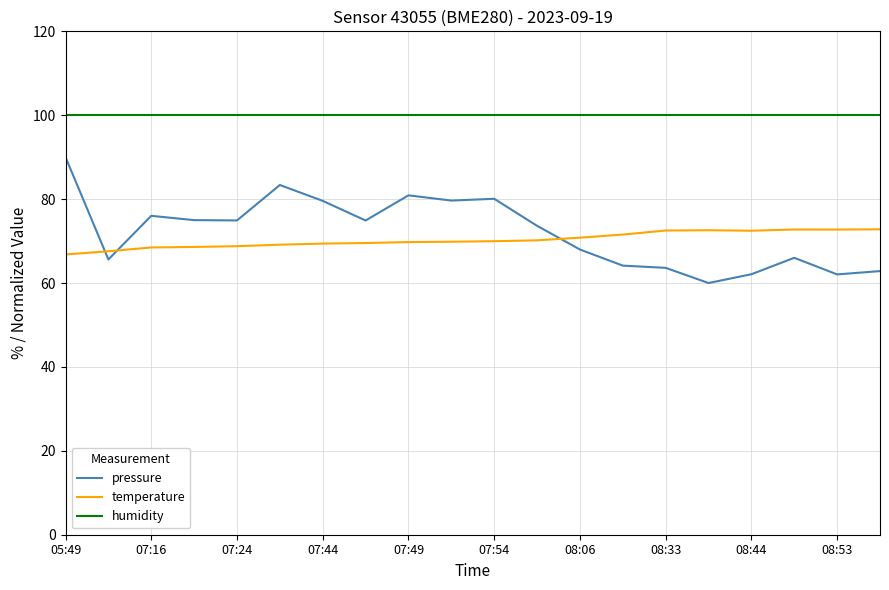

How many lines are shown in the chart?

3